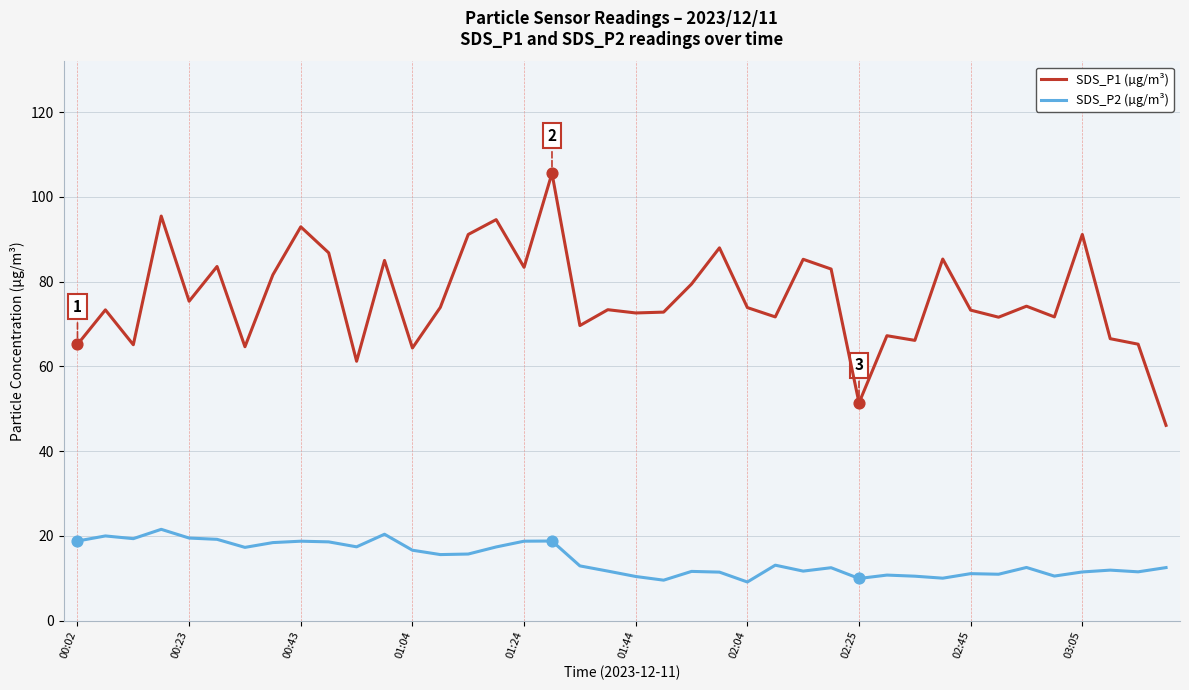

Which series has the widest spread of values?

SDS_P1 (µg/m³)